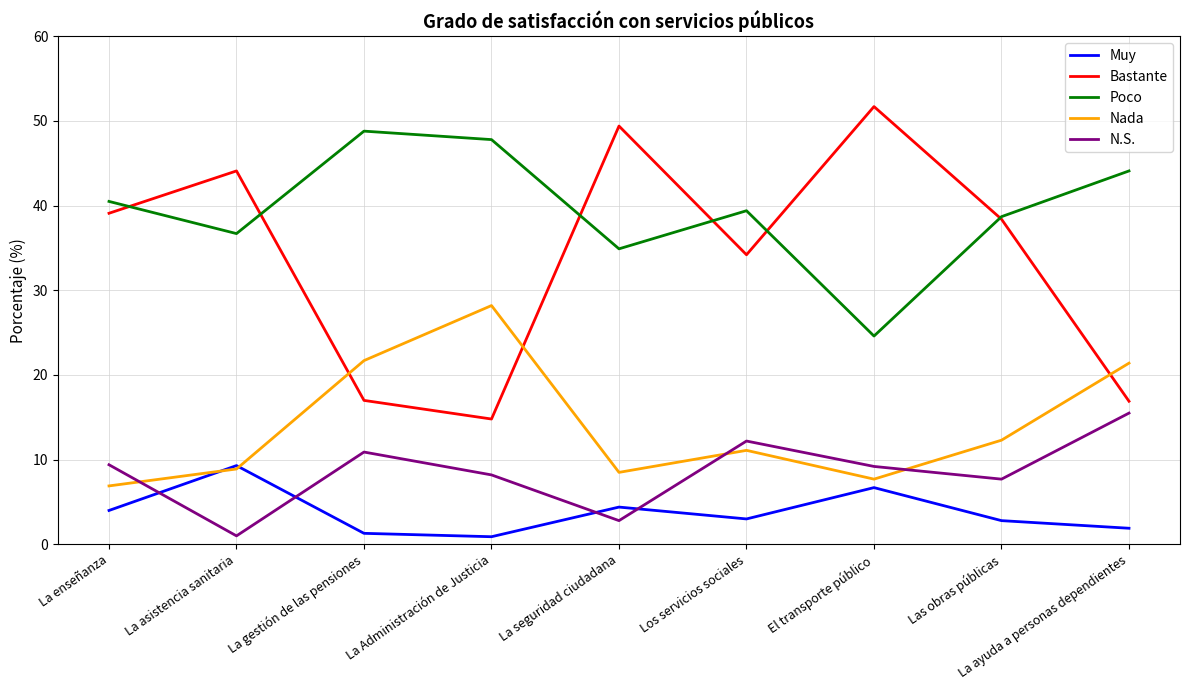

What position from the right is La enseñanza?

9